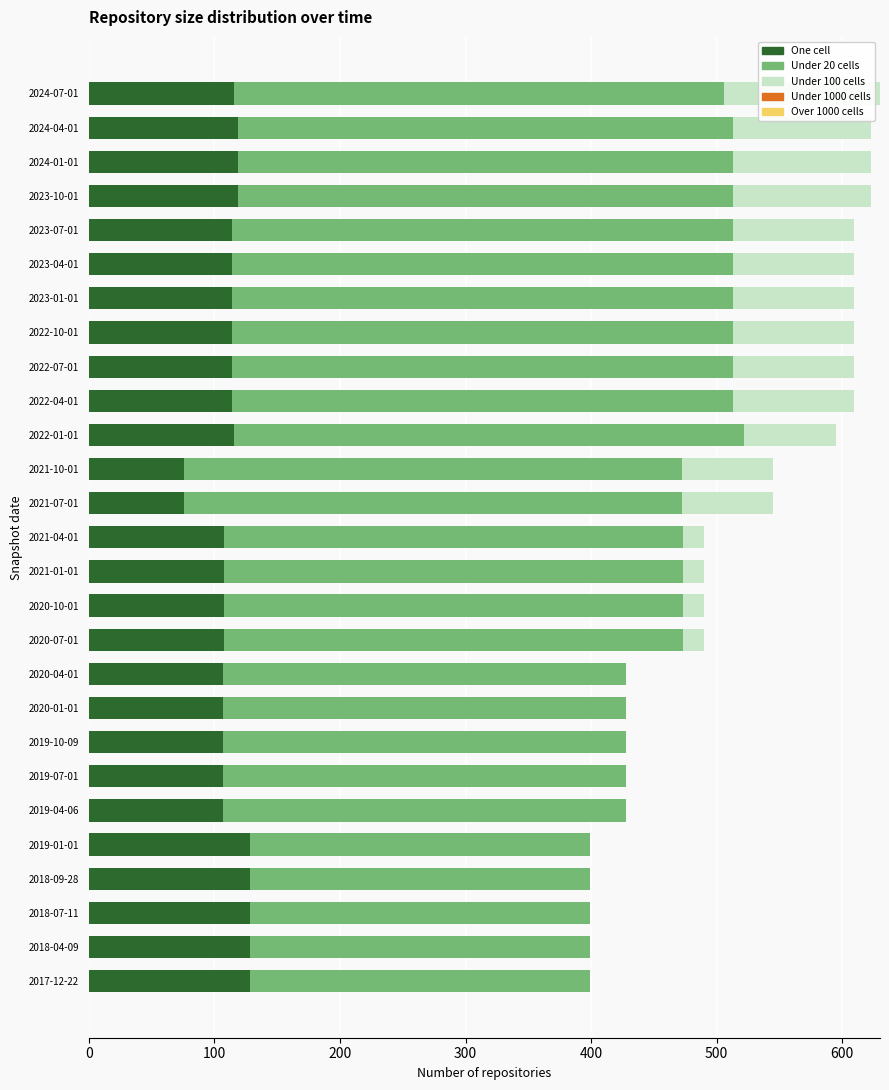

How many series are shown in this chart?

3